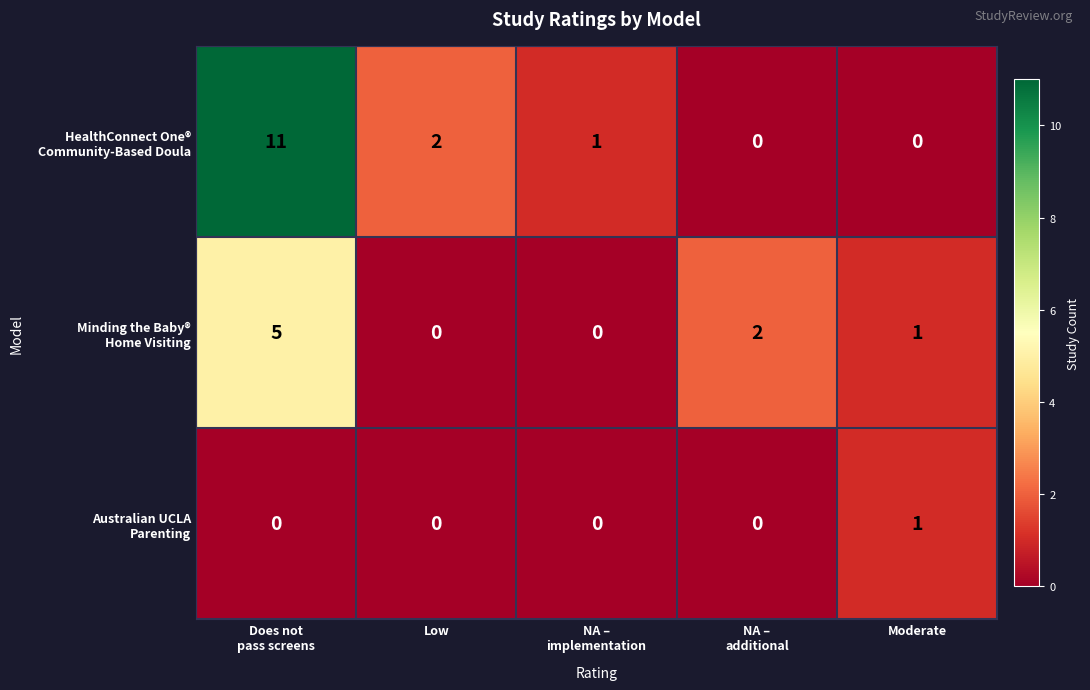

At how many categories does at least one series exceed 0?

5